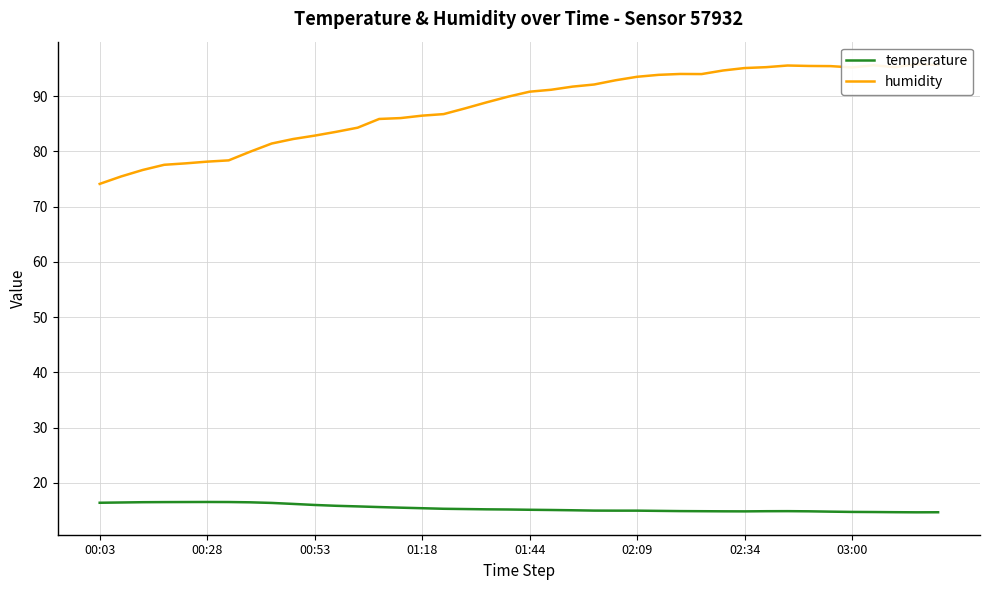

The temperature series shows 3.4 at 00:03. True or false?

False